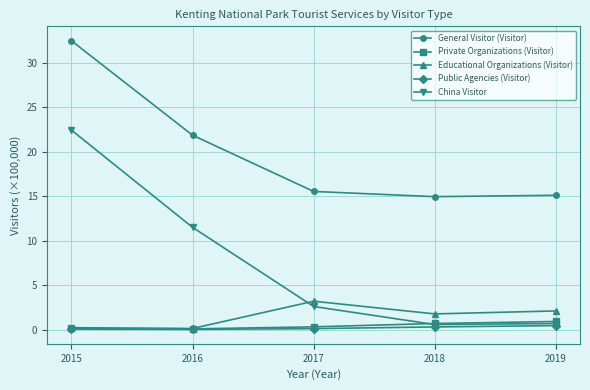

Which series has the largest range (max minus min)?

China Visitor